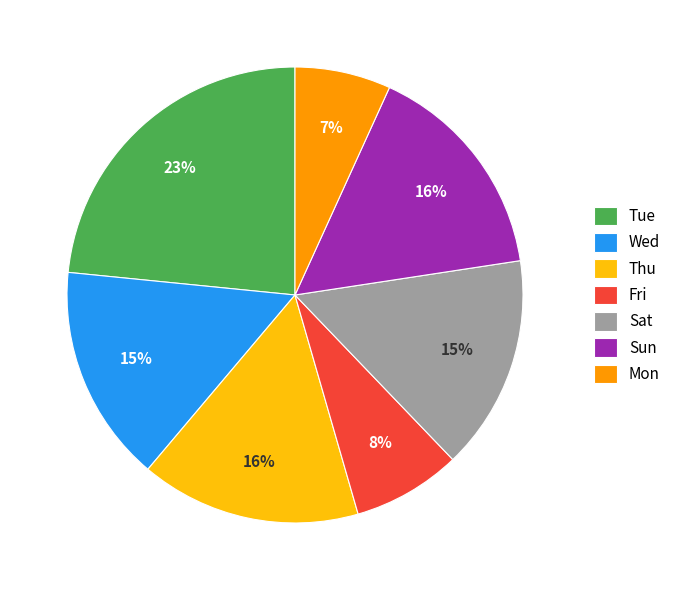

Is there a majority slice in this chart?

No